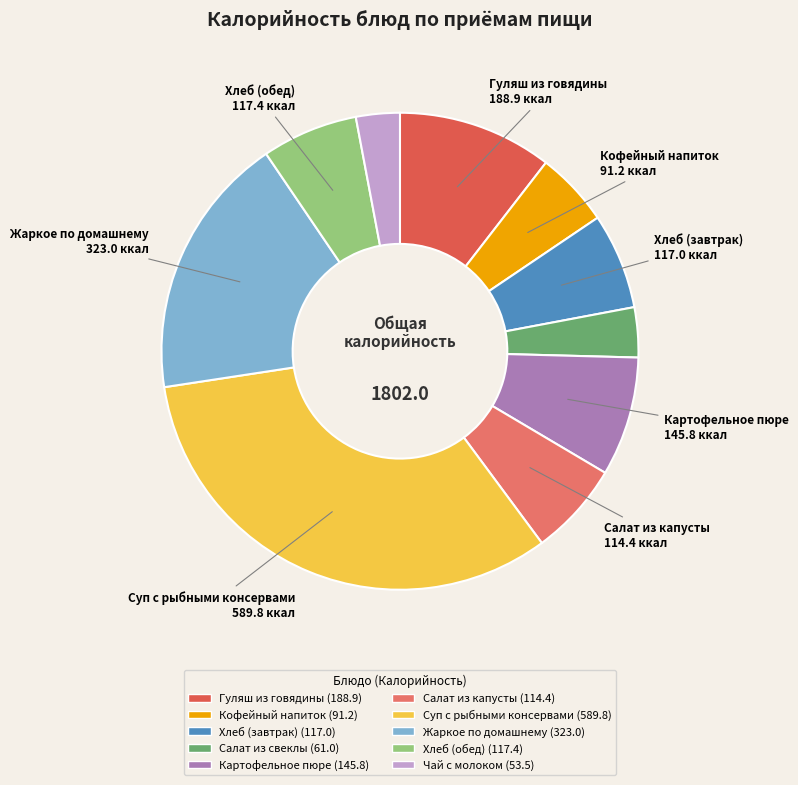

How many segments does this pie chart have?

10